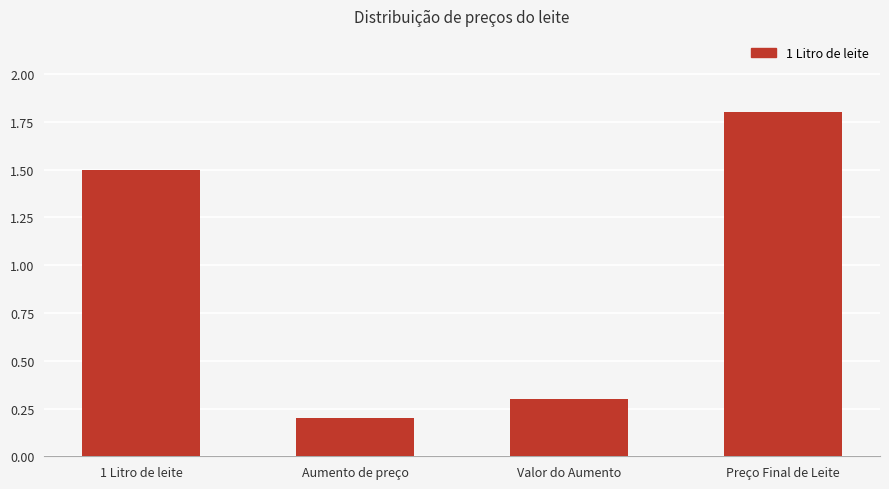

Count the number of categories in the chart.

4